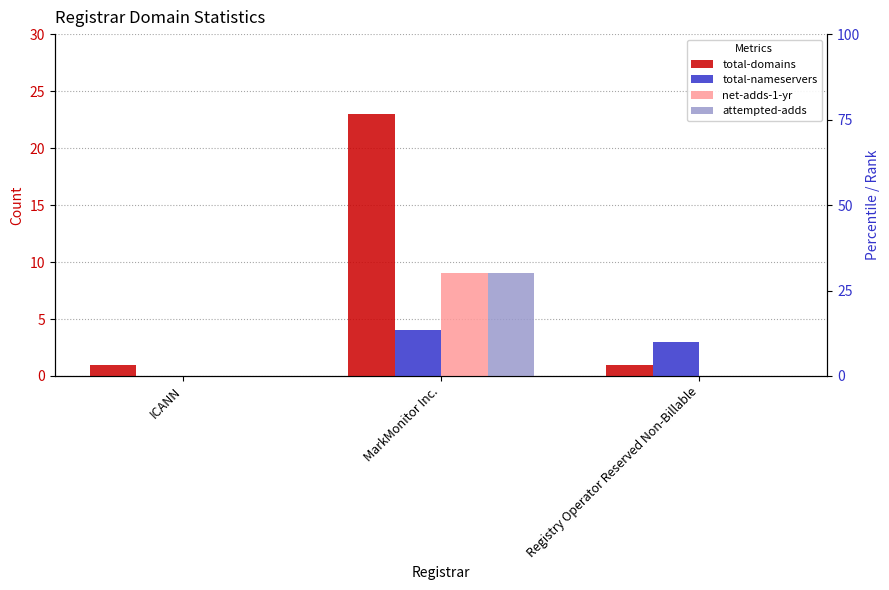

What is the maximum value for net-adds-1-yr?

9